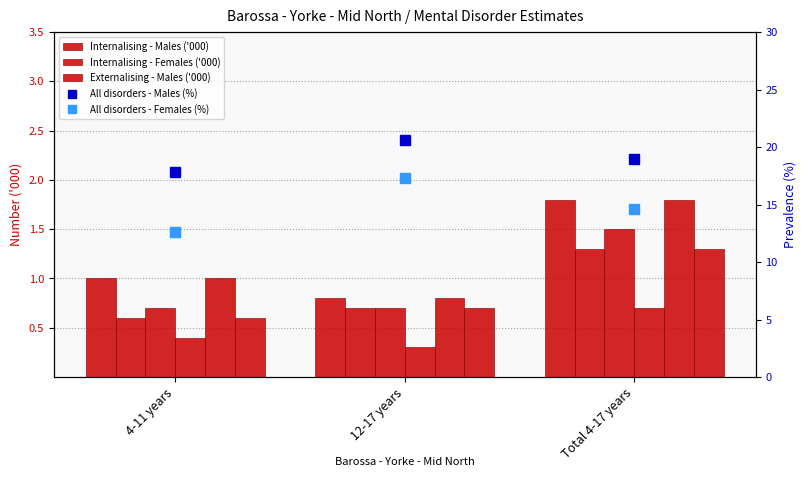

What is the average value of the Externalising - Males ('000) series?

1.0